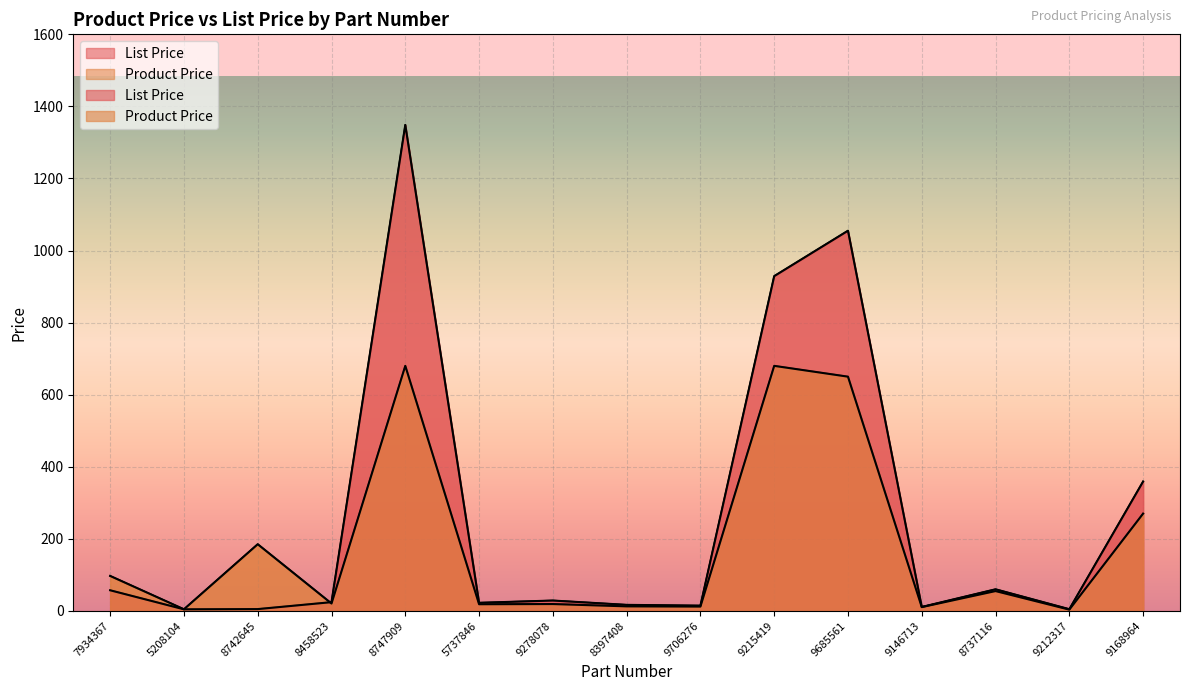

What is the sum of all List Price values?

3940.4